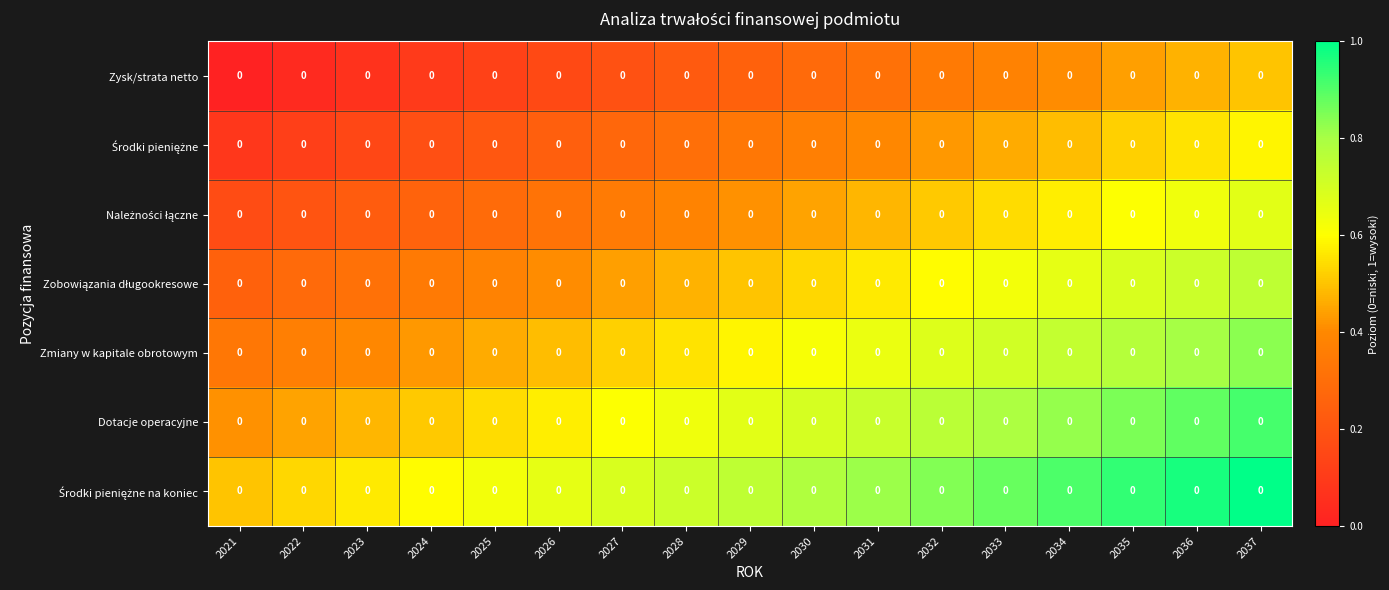

The Należności łączne series shows 0.3 at 2026. True or false?

True